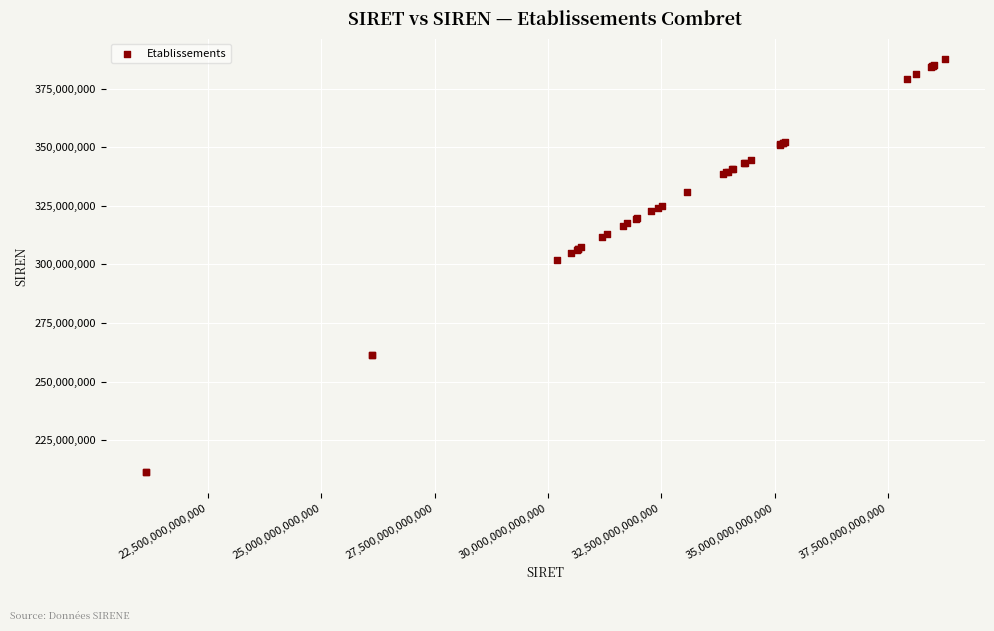

What Y value in the scatter plot is closest to 299411412?

302026026